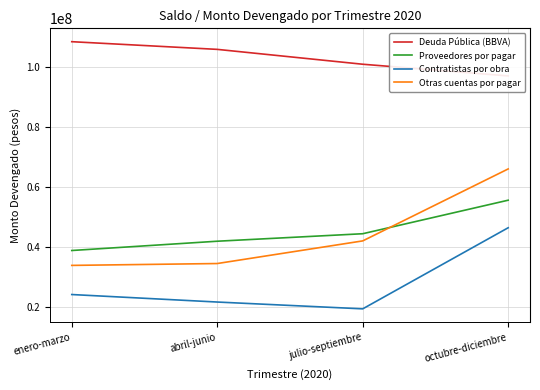

What is the value of the Deuda Pública (BBVA) point at the 4th from the left?

97169303.8